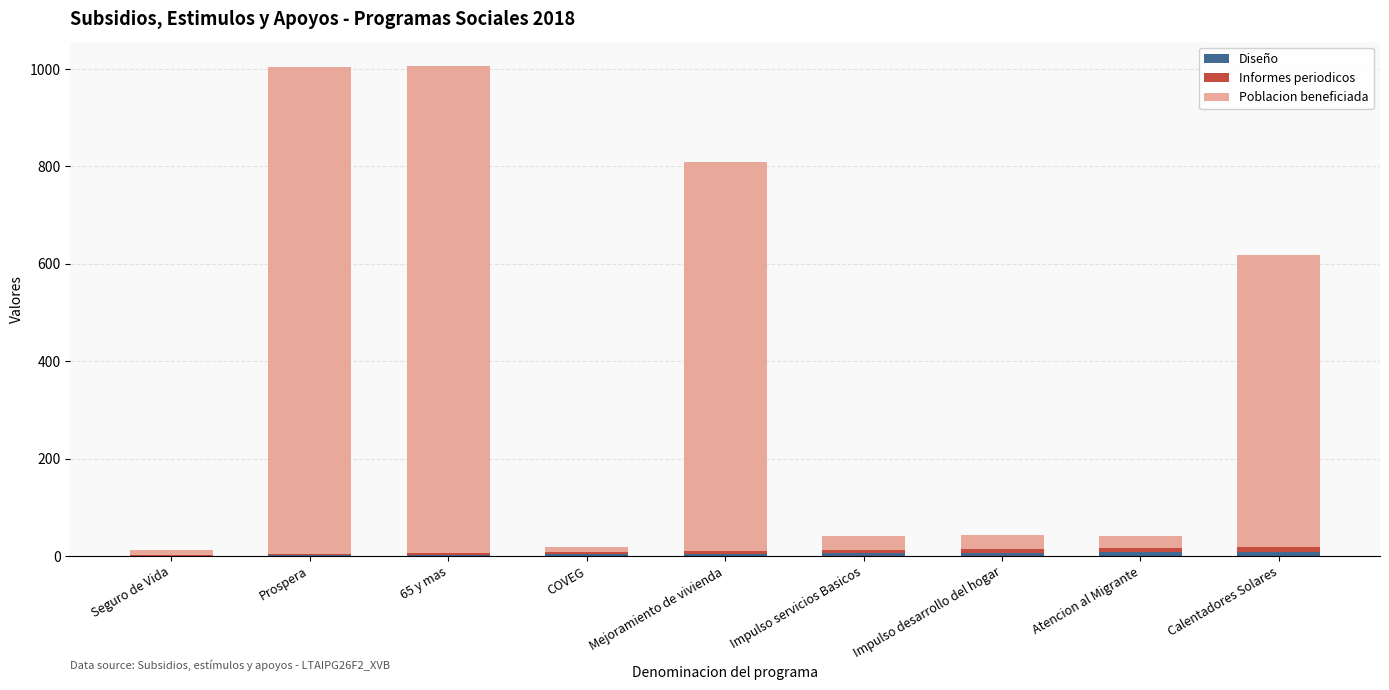

Rank the categories by Informes periodicos value from highest to lowest.

Calentadores Solares, Atencion al Migrante, Impulso desarrollo del hogar, Impulso servicios Basicos, Mejoramiento de vivienda, COVEG, 65 y mas, Prospera, Seguro de Vida